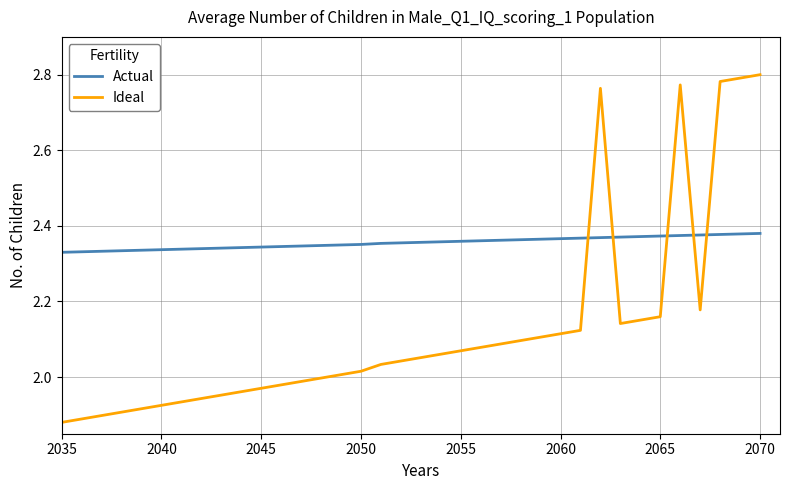

Which series has the largest range (max minus min)?

Ideal